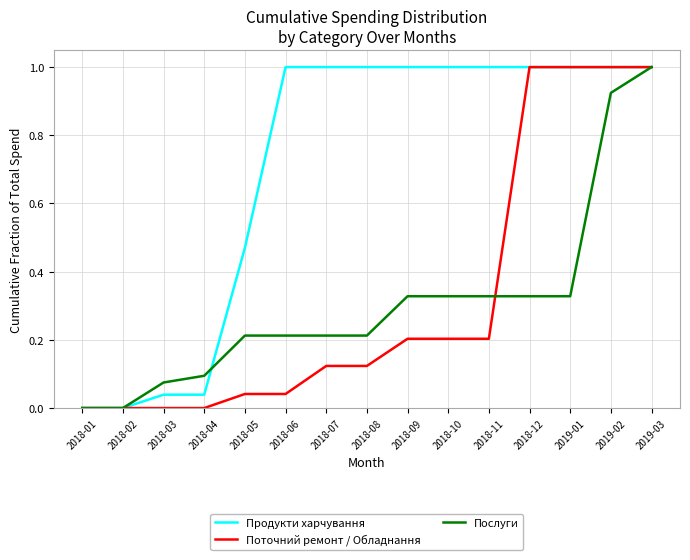

What is the total value across all series at 2019-02?

2.9